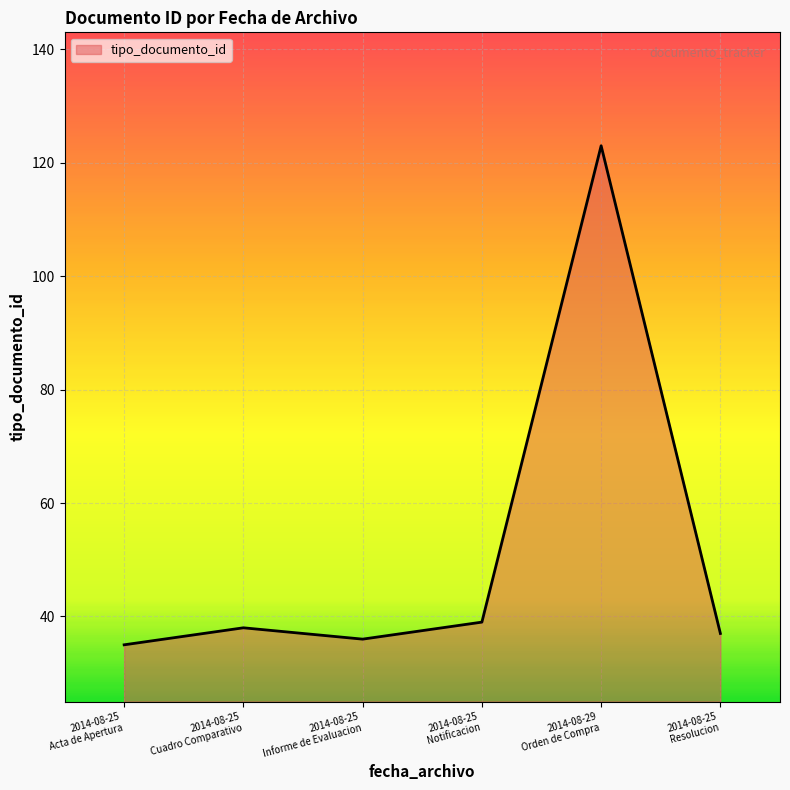

What is the difference between the maximum and minimum values?

88